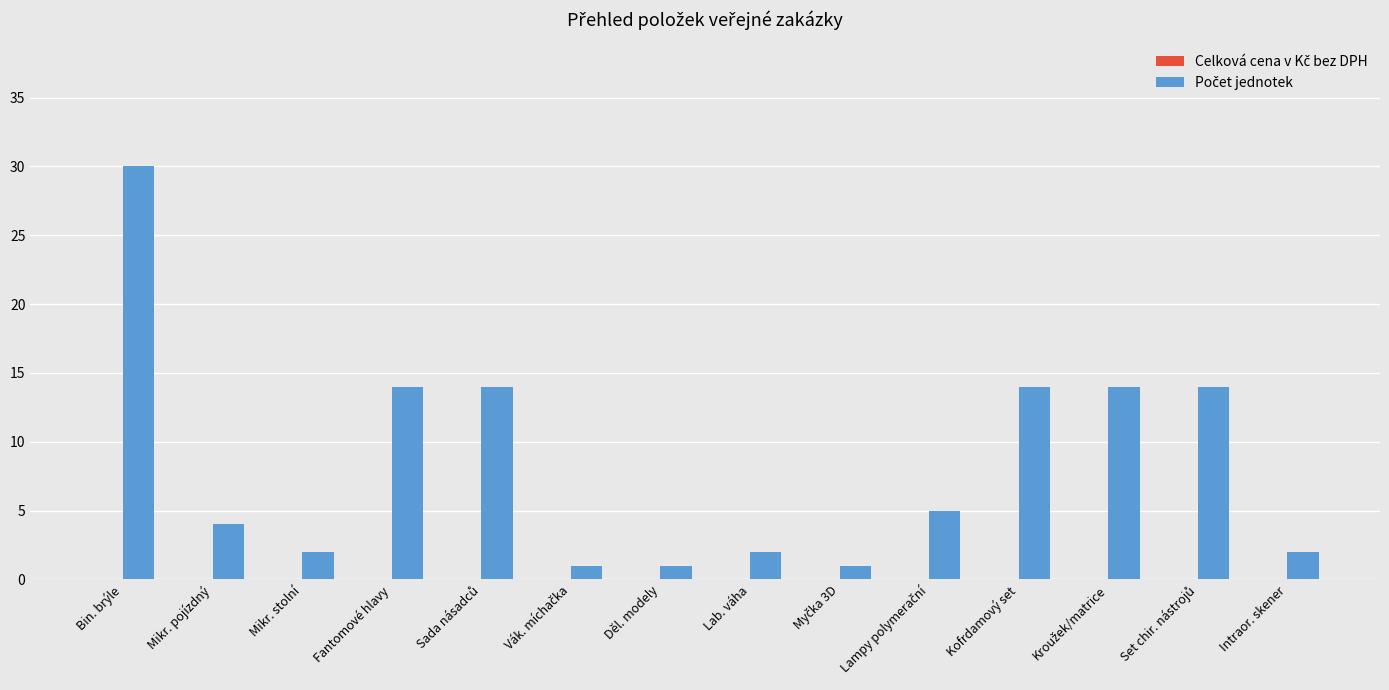

Approximately how many times larger is the value at Intraor. skener compared to Děl. modely?

2.0